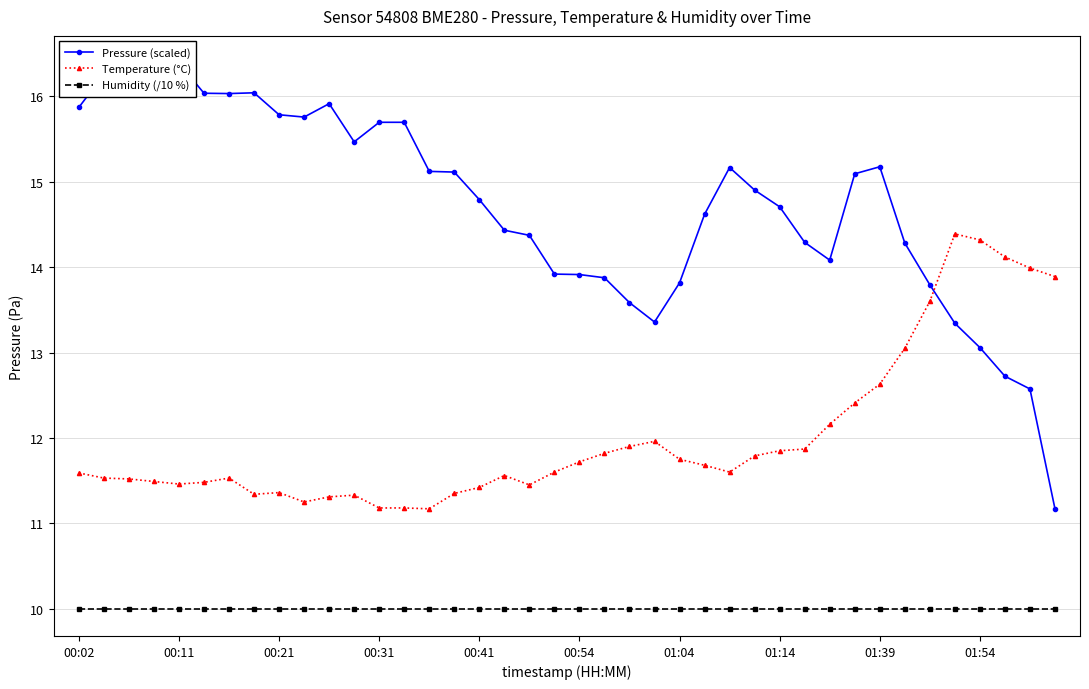

List the series in order of their overall mean, lowest first.

Humidity (/10 %), Temperature (°C), Pressure (scaled)